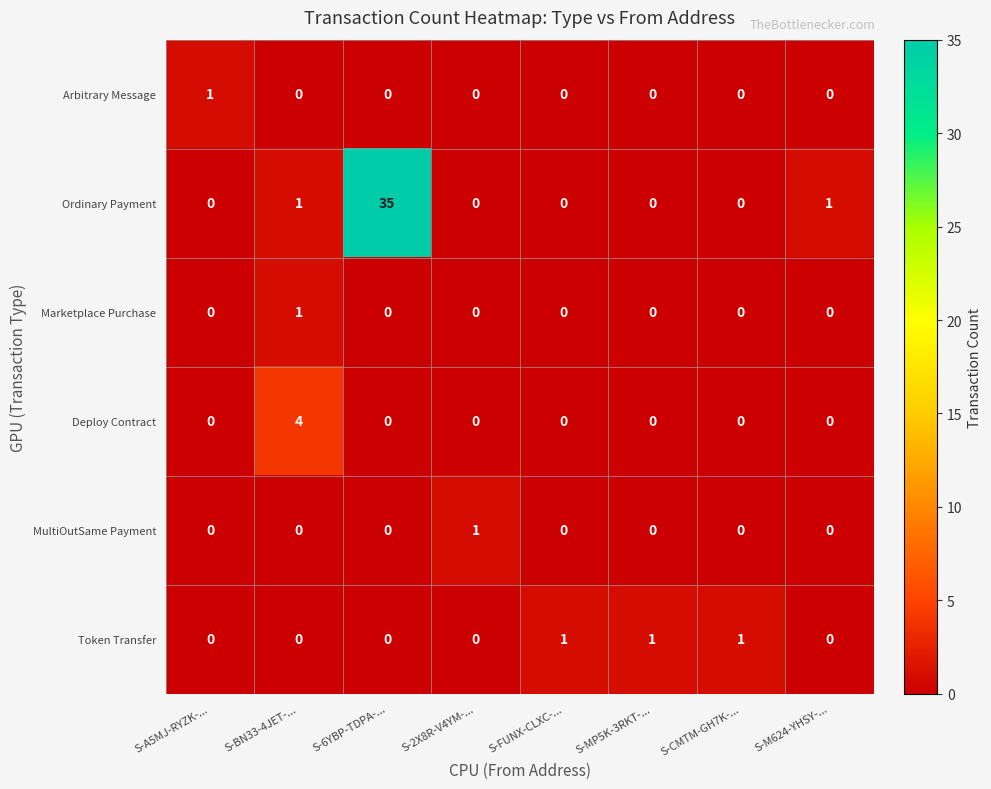

How many Arbitrary Message values are between 0 and 1?

8